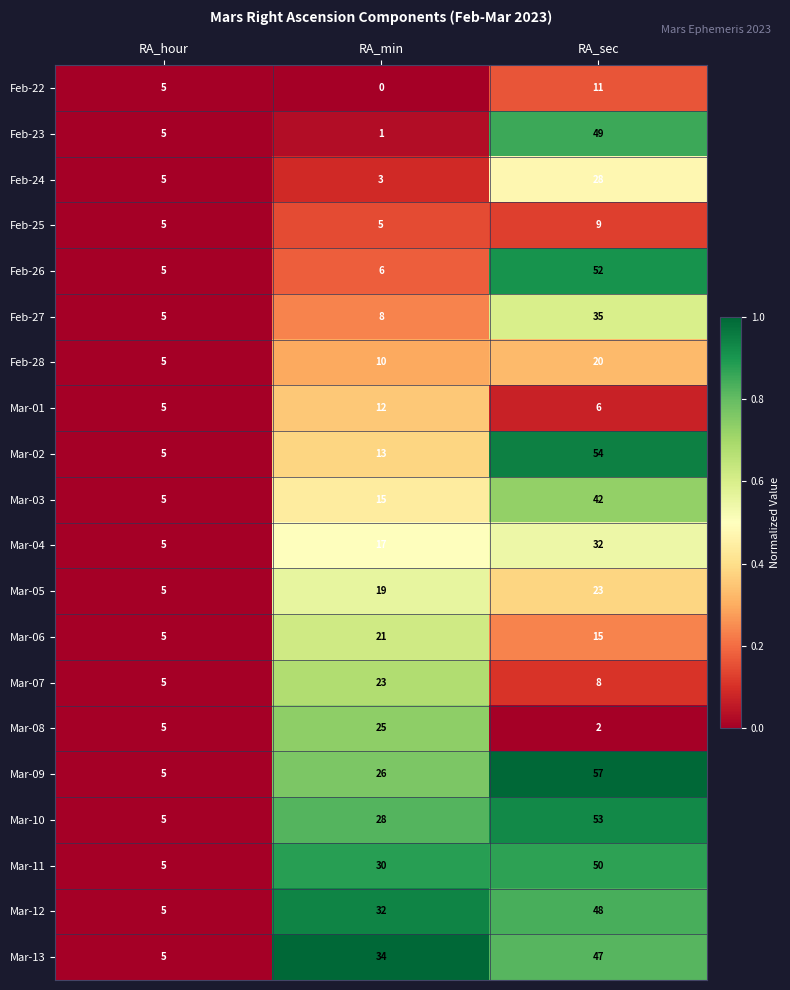

At which category is the sum across all series the highest?

RA_sec